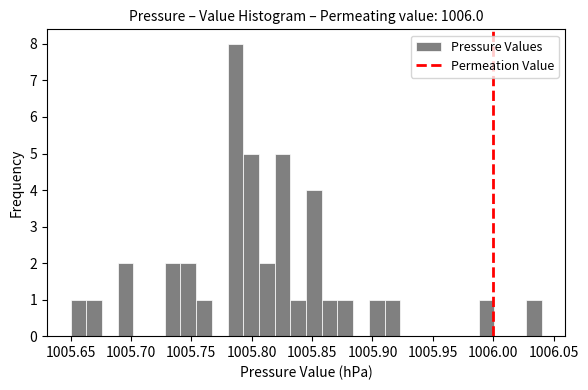

Around what value on the x-axis is the tallest bar? Give the approximate position of its centre, as read against the axis.

1005.785